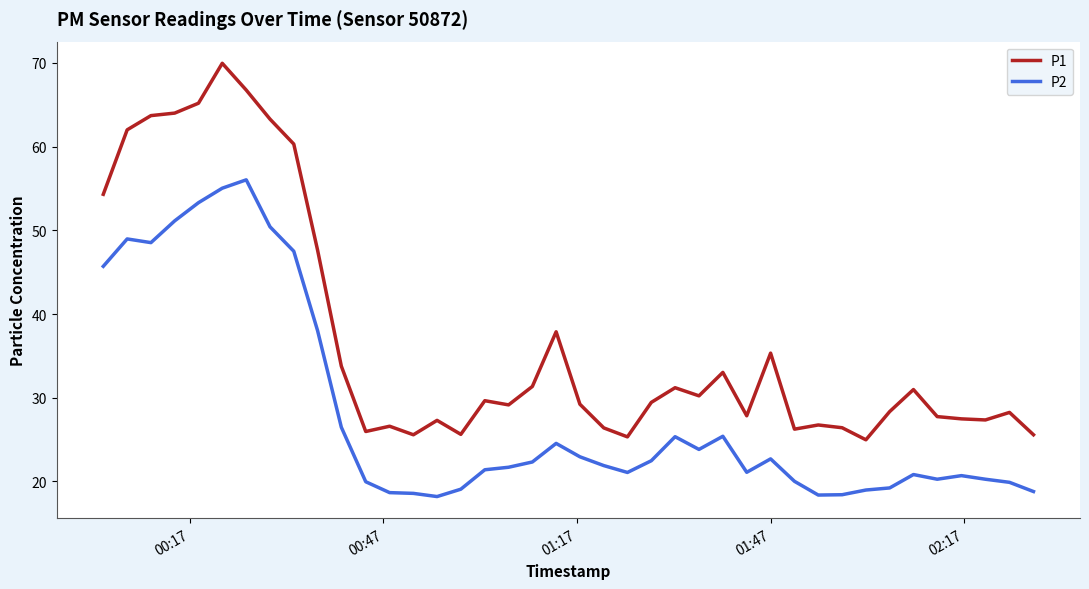

Which series has the widest spread of values?

P1